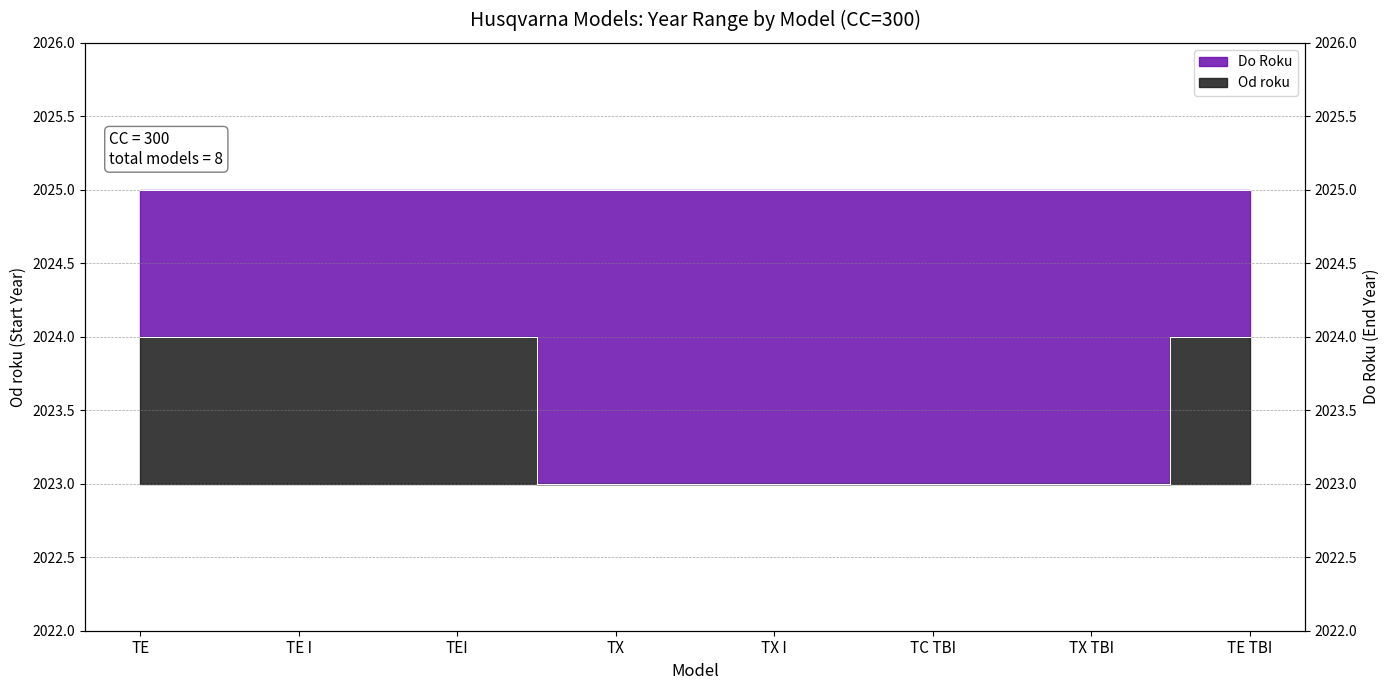

Where is the data nearest to the value 2023?

TX